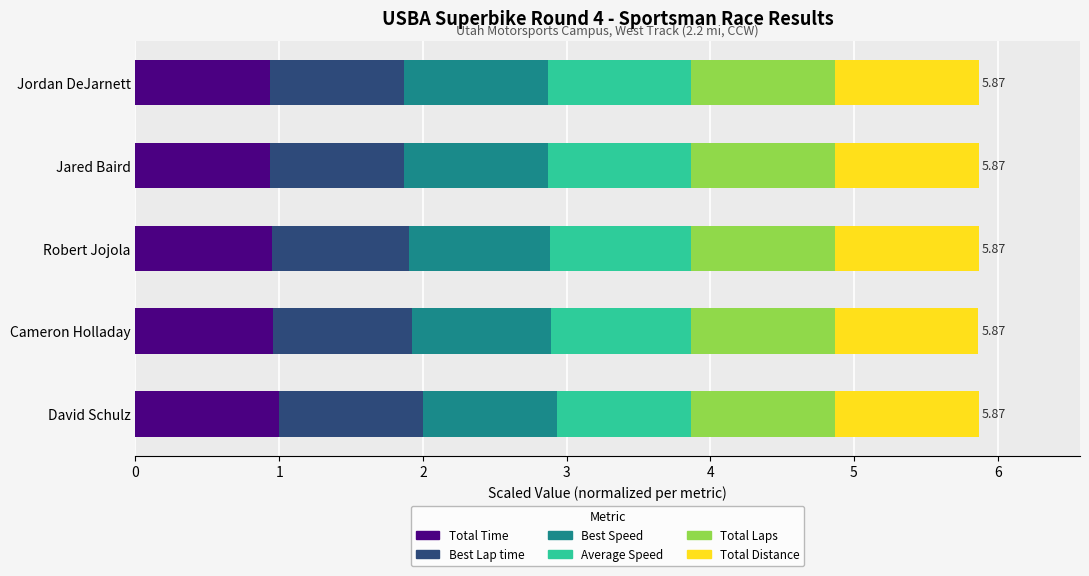

What is the total value across all series at David Schulz?

5.9